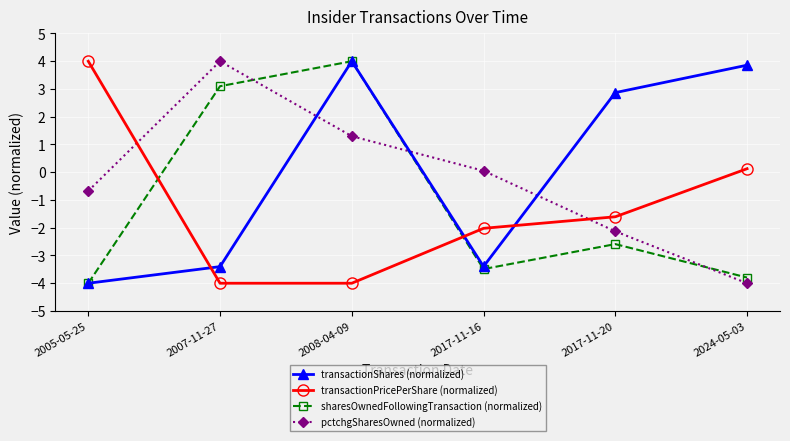

Is it true that pctchgSharesOwned (normalized) equals -2.6 at 2024-05-03?

False